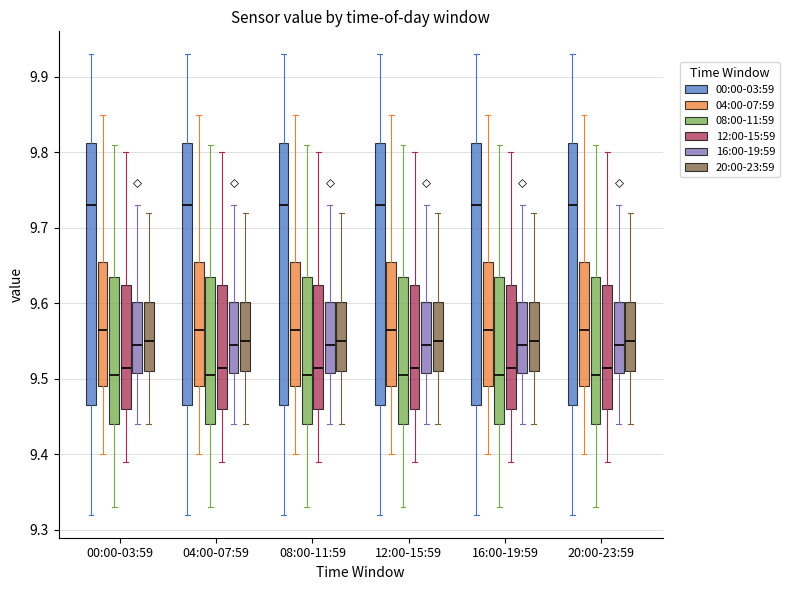

Reading left to right, transcribe this box plot: for each box, give where its median line is, the range the box spans, and where its two whiskers end, as read against the y-axis. The values are not printed on the chart, so give them approximately, as read against the axis.

00:00-03:59 (00:00-03:59): median 9.73, box 9.47 to 9.81, whiskers 9.32 to 9.93
00:00-03:59 (04:00-07:59): median 9.57, box 9.49 to 9.66, whiskers 9.40 to 9.85
00:00-03:59 (08:00-11:59): median 9.51, box 9.44 to 9.64, whiskers 9.33 to 9.81
00:00-03:59 (12:00-15:59): median 9.52, box 9.46 to 9.63, whiskers 9.39 to 9.80
00:00-03:59 (16:00-19:59): median 9.55, box 9.51 to 9.60, whiskers 9.44 to 9.73
00:00-03:59 (20:00-23:59): median 9.55, box 9.51 to 9.60, whiskers 9.44 to 9.72
04:00-07:59 (00:00-03:59): median 9.73, box 9.47 to 9.81, whiskers 9.32 to 9.93
04:00-07:59 (04:00-07:59): median 9.57, box 9.49 to 9.66, whiskers 9.40 to 9.85
04:00-07:59 (08:00-11:59): median 9.51, box 9.44 to 9.64, whiskers 9.33 to 9.81
04:00-07:59 (12:00-15:59): median 9.52, box 9.46 to 9.63, whiskers 9.39 to 9.80
04:00-07:59 (16:00-19:59): median 9.55, box 9.51 to 9.60, whiskers 9.44 to 9.73
04:00-07:59 (20:00-23:59): median 9.55, box 9.51 to 9.60, whiskers 9.44 to 9.72
08:00-11:59 (00:00-03:59): median 9.73, box 9.47 to 9.81, whiskers 9.32 to 9.93
08:00-11:59 (04:00-07:59): median 9.57, box 9.49 to 9.66, whiskers 9.40 to 9.85
08:00-11:59 (08:00-11:59): median 9.51, box 9.44 to 9.64, whiskers 9.33 to 9.81
08:00-11:59 (12:00-15:59): median 9.52, box 9.46 to 9.63, whiskers 9.39 to 9.80
08:00-11:59 (16:00-19:59): median 9.55, box 9.51 to 9.60, whiskers 9.44 to 9.73
08:00-11:59 (20:00-23:59): median 9.55, box 9.51 to 9.60, whiskers 9.44 to 9.72
12:00-15:59 (00:00-03:59): median 9.73, box 9.47 to 9.81, whiskers 9.32 to 9.93
12:00-15:59 (04:00-07:59): median 9.57, box 9.49 to 9.66, whiskers 9.40 to 9.85
12:00-15:59 (08:00-11:59): median 9.51, box 9.44 to 9.64, whiskers 9.33 to 9.81
12:00-15:59 (12:00-15:59): median 9.52, box 9.46 to 9.63, whiskers 9.39 to 9.80
12:00-15:59 (16:00-19:59): median 9.55, box 9.51 to 9.60, whiskers 9.44 to 9.73
12:00-15:59 (20:00-23:59): median 9.55, box 9.51 to 9.60, whiskers 9.44 to 9.72
16:00-19:59 (00:00-03:59): median 9.73, box 9.47 to 9.81, whiskers 9.32 to 9.93
16:00-19:59 (04:00-07:59): median 9.57, box 9.49 to 9.66, whiskers 9.40 to 9.85
16:00-19:59 (08:00-11:59): median 9.51, box 9.44 to 9.64, whiskers 9.33 to 9.81
16:00-19:59 (12:00-15:59): median 9.52, box 9.46 to 9.63, whiskers 9.39 to 9.80
16:00-19:59 (16:00-19:59): median 9.55, box 9.51 to 9.60, whiskers 9.44 to 9.73
16:00-19:59 (20:00-23:59): median 9.55, box 9.51 to 9.60, whiskers 9.44 to 9.72
20:00-23:59 (00:00-03:59): median 9.73, box 9.47 to 9.81, whiskers 9.32 to 9.93
20:00-23:59 (04:00-07:59): median 9.57, box 9.49 to 9.66, whiskers 9.40 to 9.85
20:00-23:59 (08:00-11:59): median 9.51, box 9.44 to 9.64, whiskers 9.33 to 9.81
20:00-23:59 (12:00-15:59): median 9.52, box 9.46 to 9.63, whiskers 9.39 to 9.80
20:00-23:59 (16:00-19:59): median 9.55, box 9.51 to 9.60, whiskers 9.44 to 9.73
20:00-23:59 (20:00-23:59): median 9.55, box 9.51 to 9.60, whiskers 9.44 to 9.72